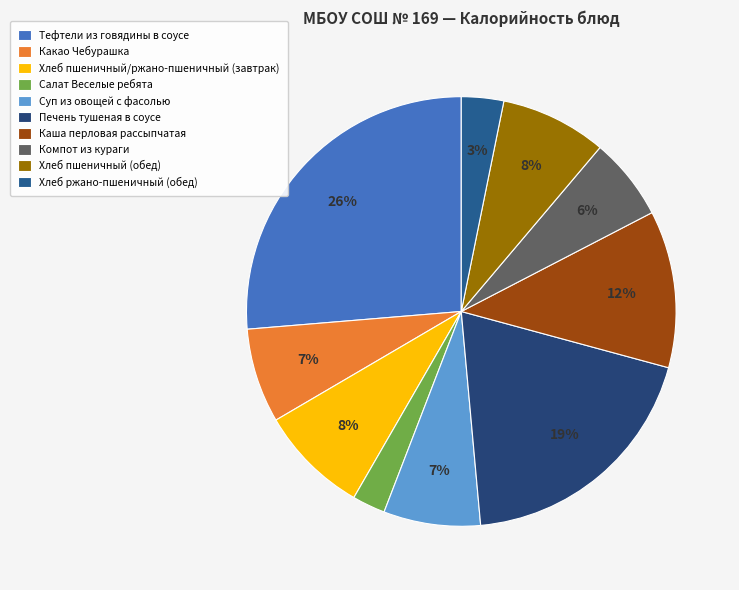

To the nearest percent, what is the difference between the largest and smallest slice percentages?

24%